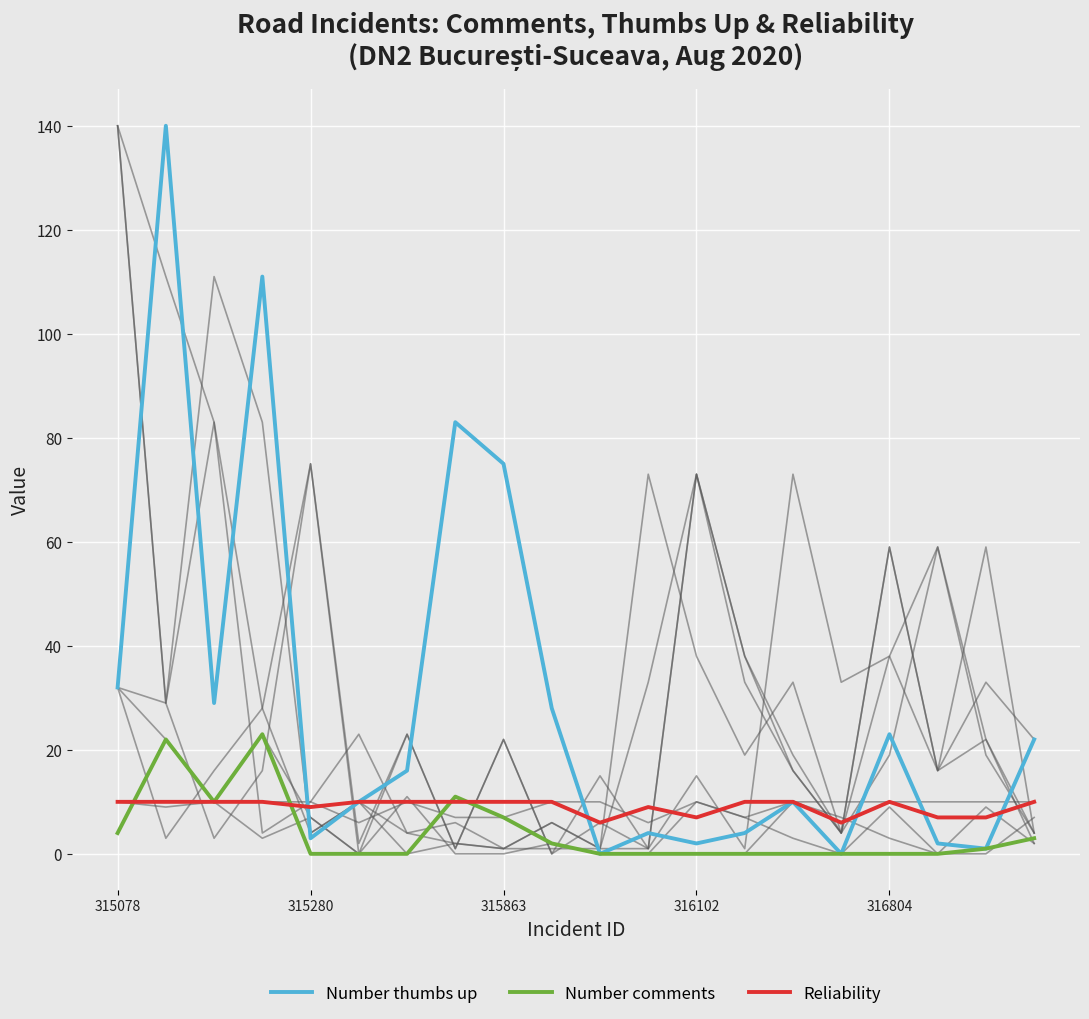

True or false: Number comments has a value of 11 at 7.

True